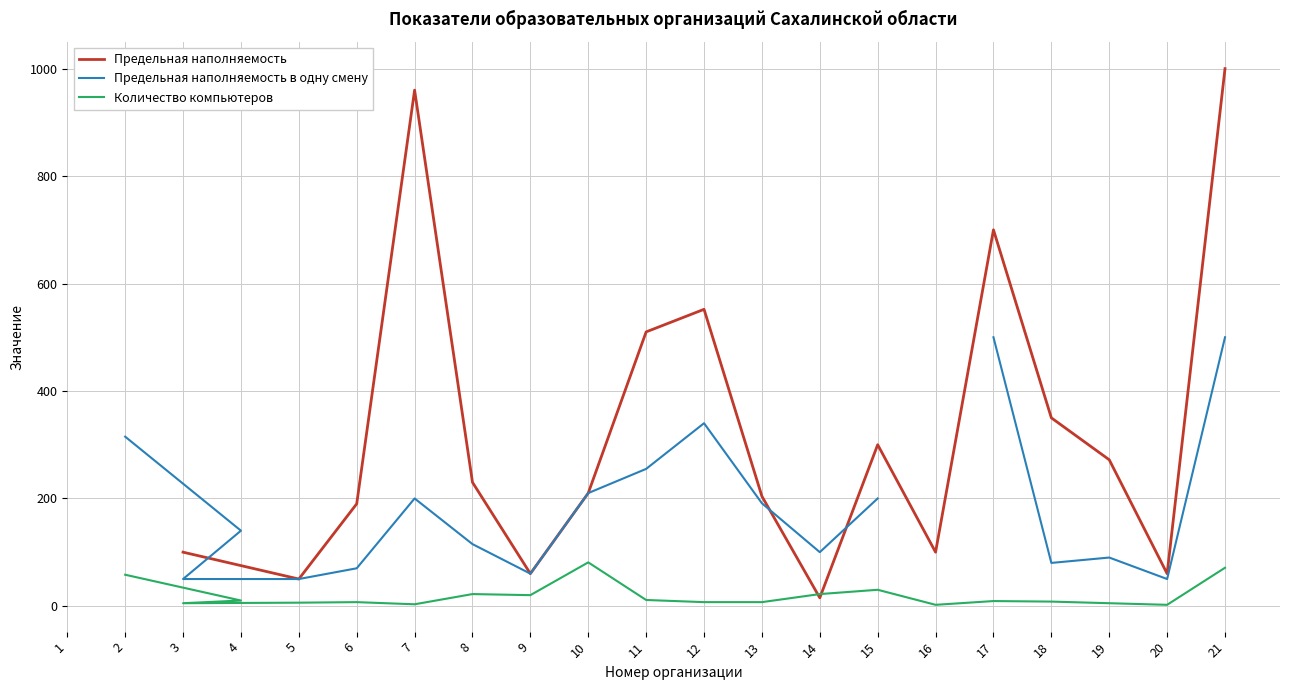

True or false: Предельная наполняемость в одну смену has a value of 500.0 at 17.

True